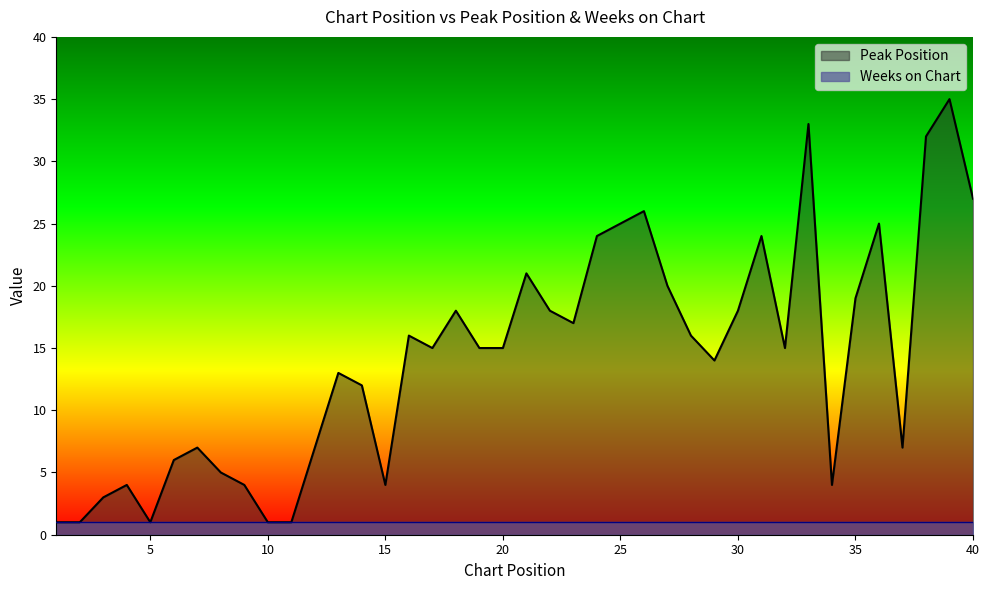

What is the change in value from 22 to 28?

-2